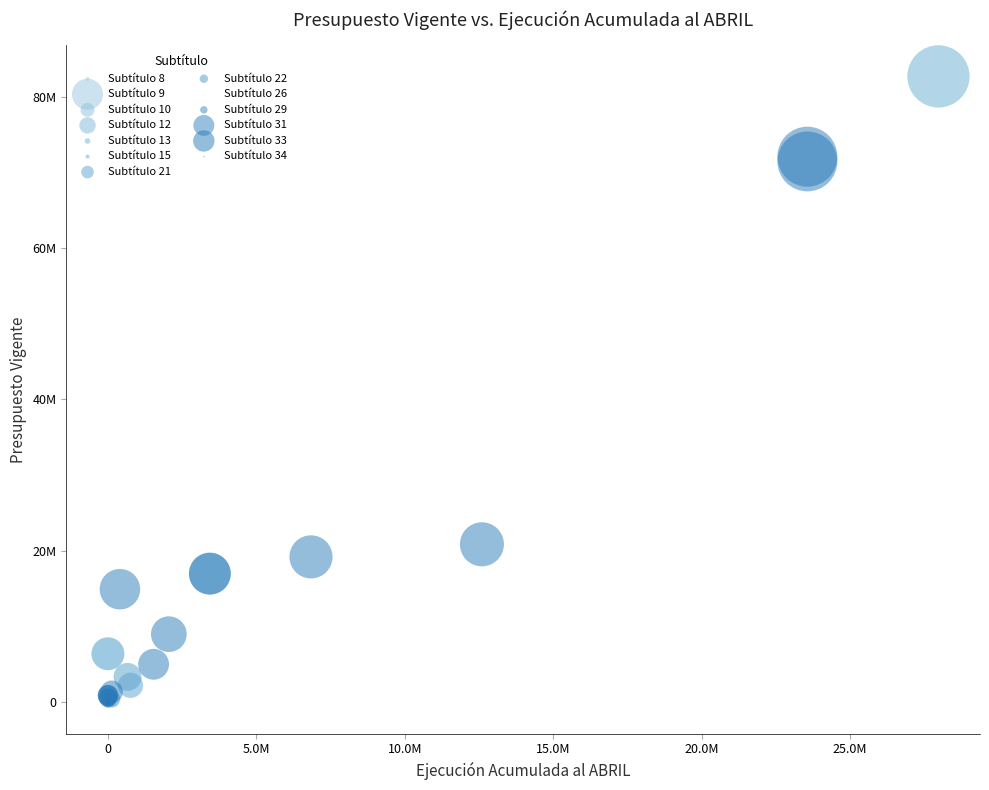

What are all the series names shown in the legend?

Subtítulo 8, Subtítulo 9, Subtítulo 10, Subtítulo 12, Subtítulo 13, Subtítulo 15, Subtítulo 21, Subtítulo 22, Subtítulo 26, Subtítulo 29, Subtítulo 31, Subtítulo 33, Subtítulo 34